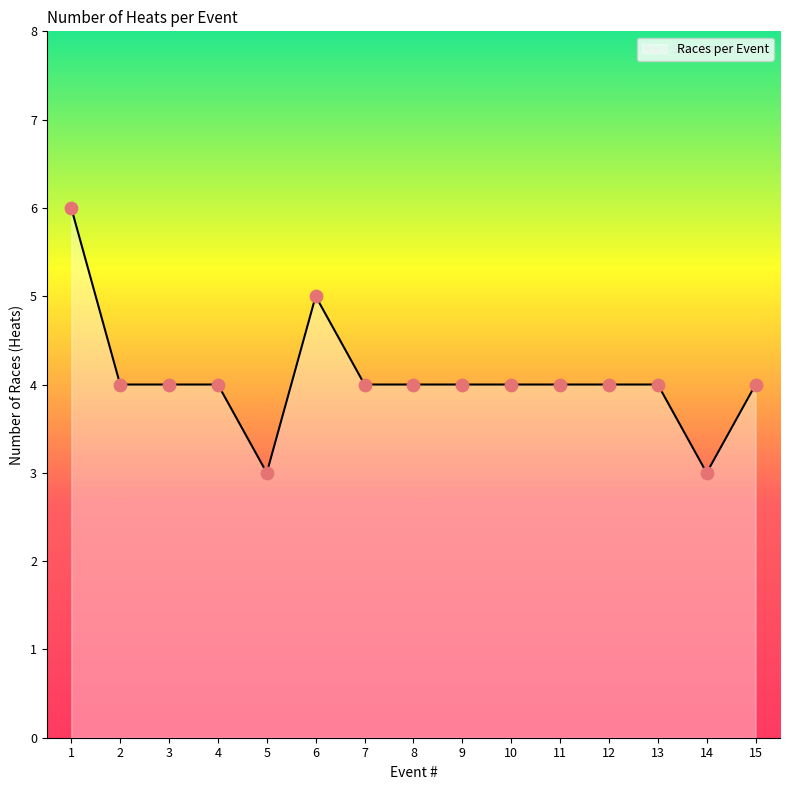

Approximately how many times larger is the value at 2 compared to 5?

1.3